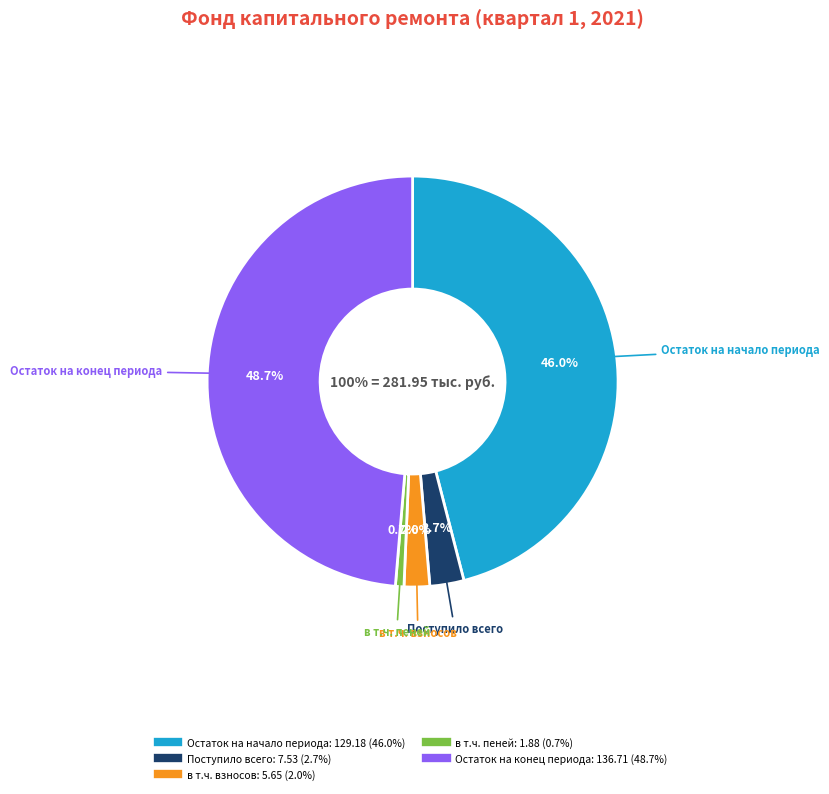

Count the number of slices in the pie.

5